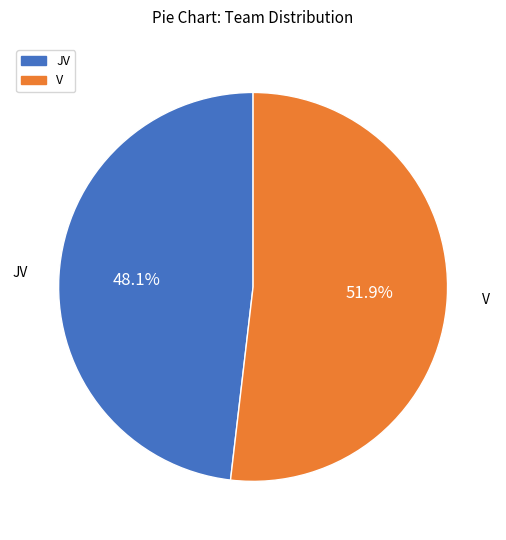

Between V and JV, which is larger?

V